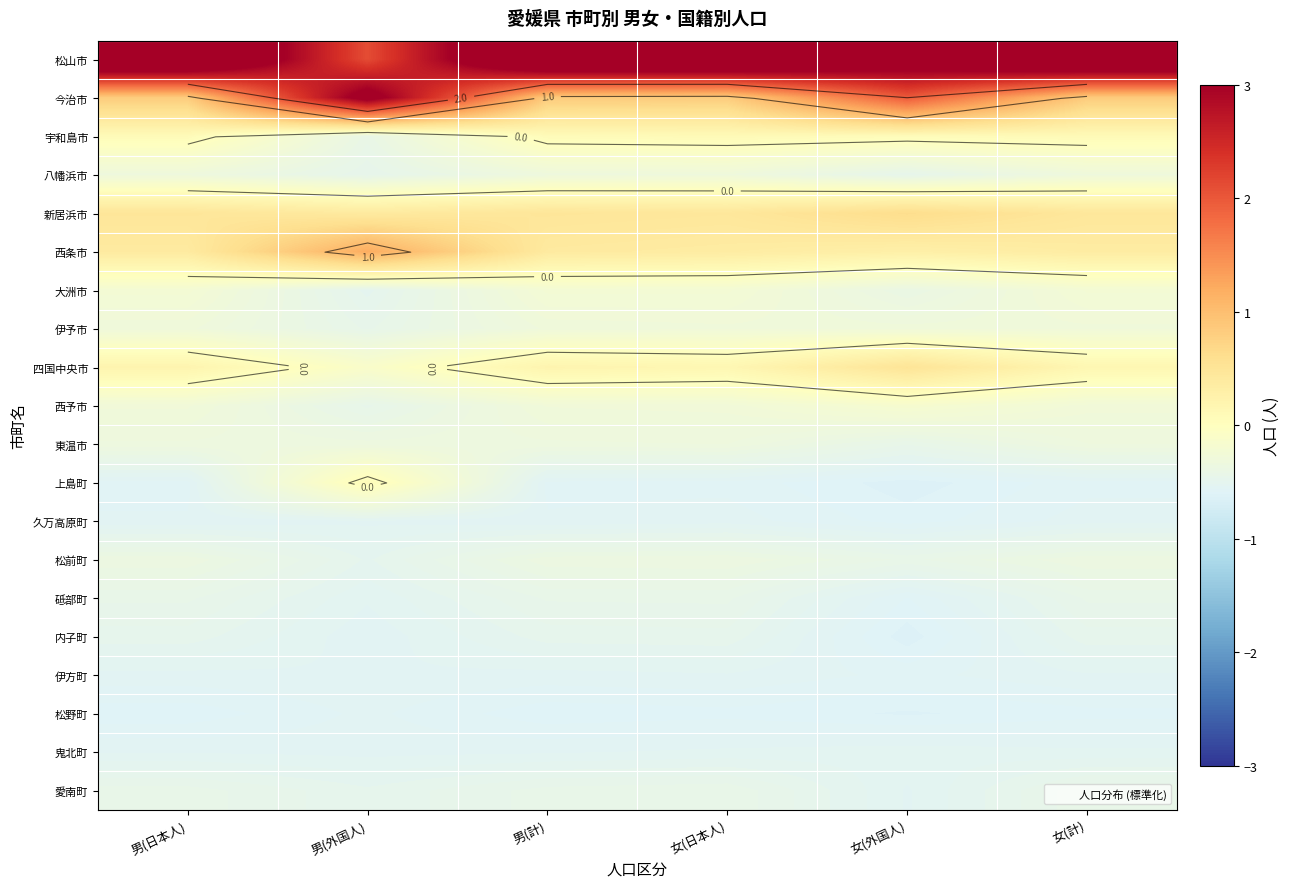

List the series in order of their peak value, highest first.

松山市, 今治市, 西条市, 新居浜市, 四国中央市, 宇和島市, 上島町, 西予市, 大洲市, 伊予市, 八幡浜市, 東温市, 松前町, 愛南町, 砥部町, 内子町, 鬼北町, 伊方町, 久万高原町, 松野町